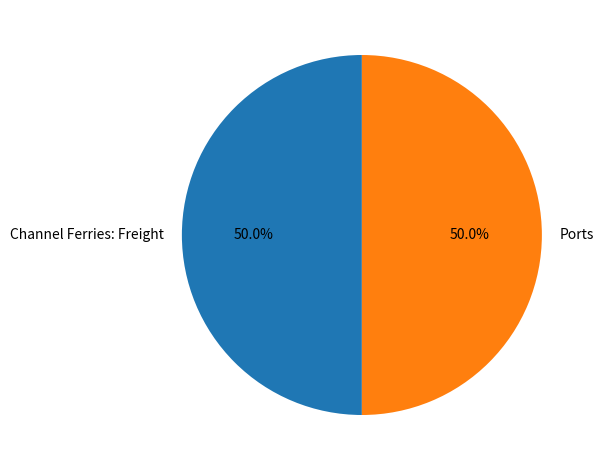

The Channel Ferries: Freight slice represents 35% of the pie. True or false?

False